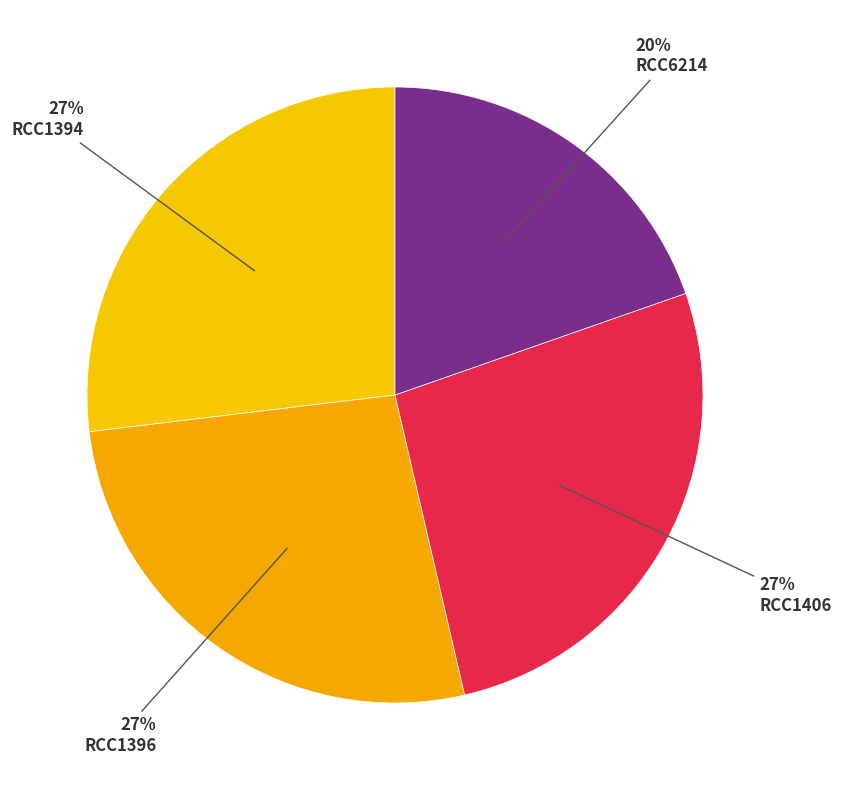

How many slices are in this pie chart?

4